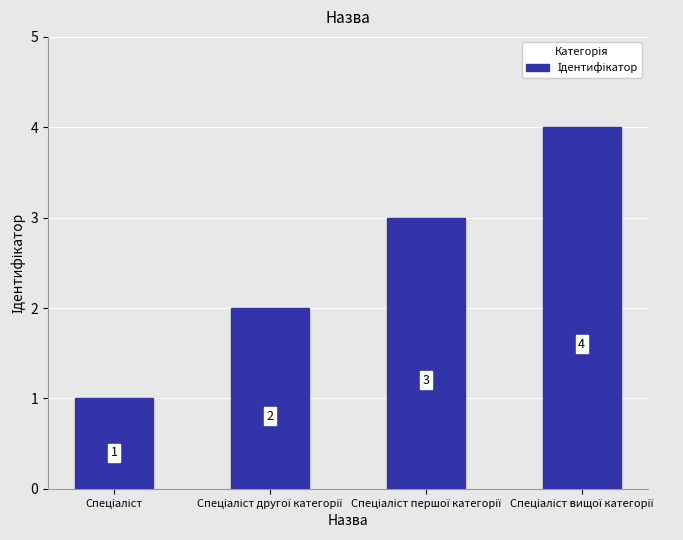

What is the difference between the maximum and minimum values?

3